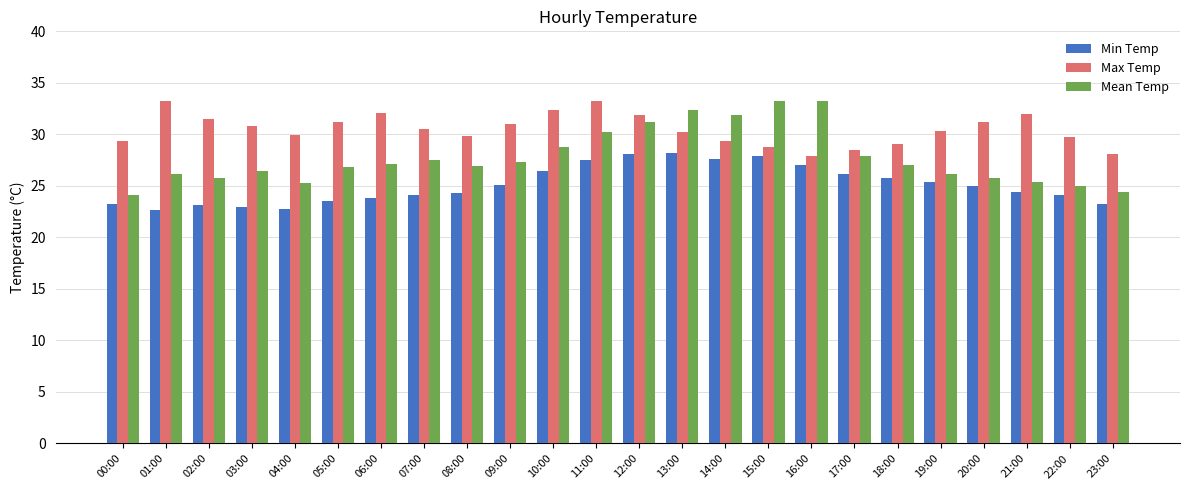

What is the spread (max minus min) of values at 10:00?

6.0